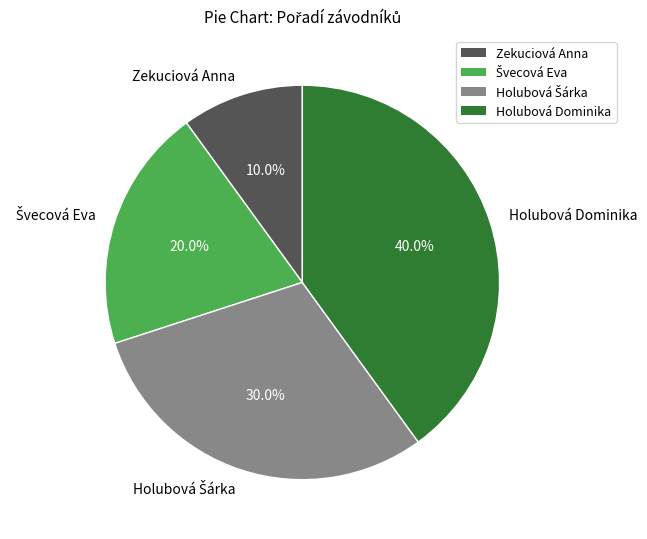

What is the largest slice in the pie chart?

Holubová Dominika